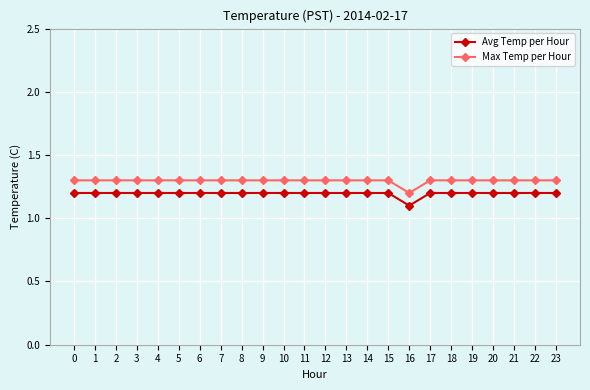

What are all the series names shown in the legend?

Avg Temp per Hour, Max Temp per Hour